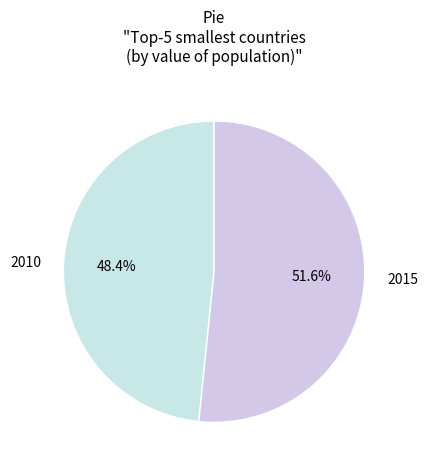

The 2015 slice represents 52% of the pie. True or false?

True